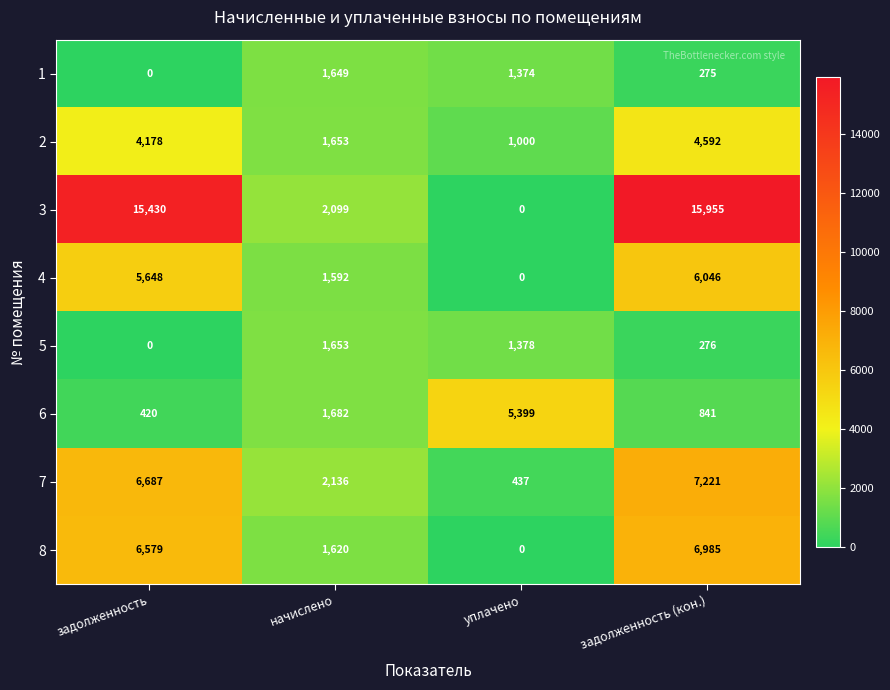

List the series in order of their peak value, lowest first.

1, 5, 2, 6, 4, 8, 7, 3